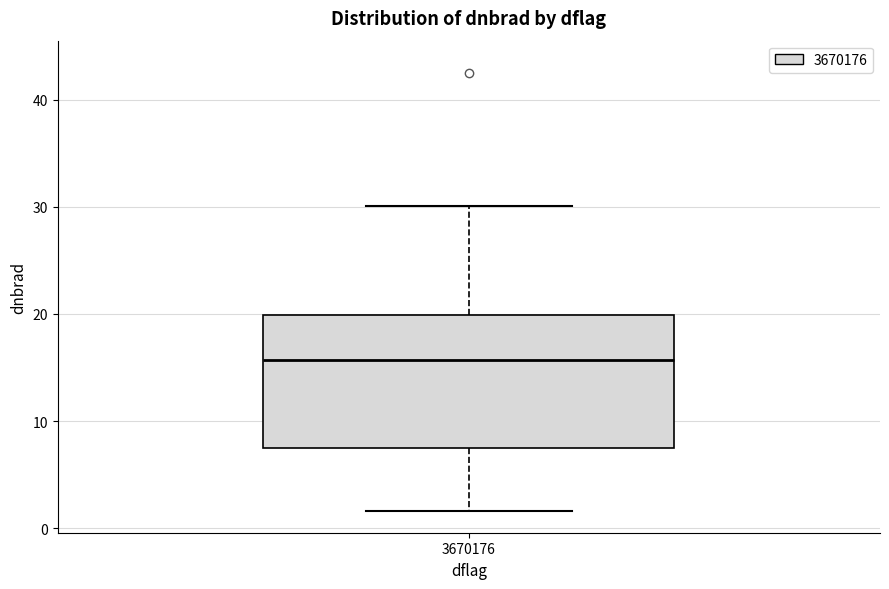

Transcribe this box plot: give where the median line is, the range the box spans, and where the two whiskers end, as read against the y-axis. The values are not printed on the chart, so give them approximately, as read against the axis.

median 16, box 7 to 20, whiskers 2 to 30